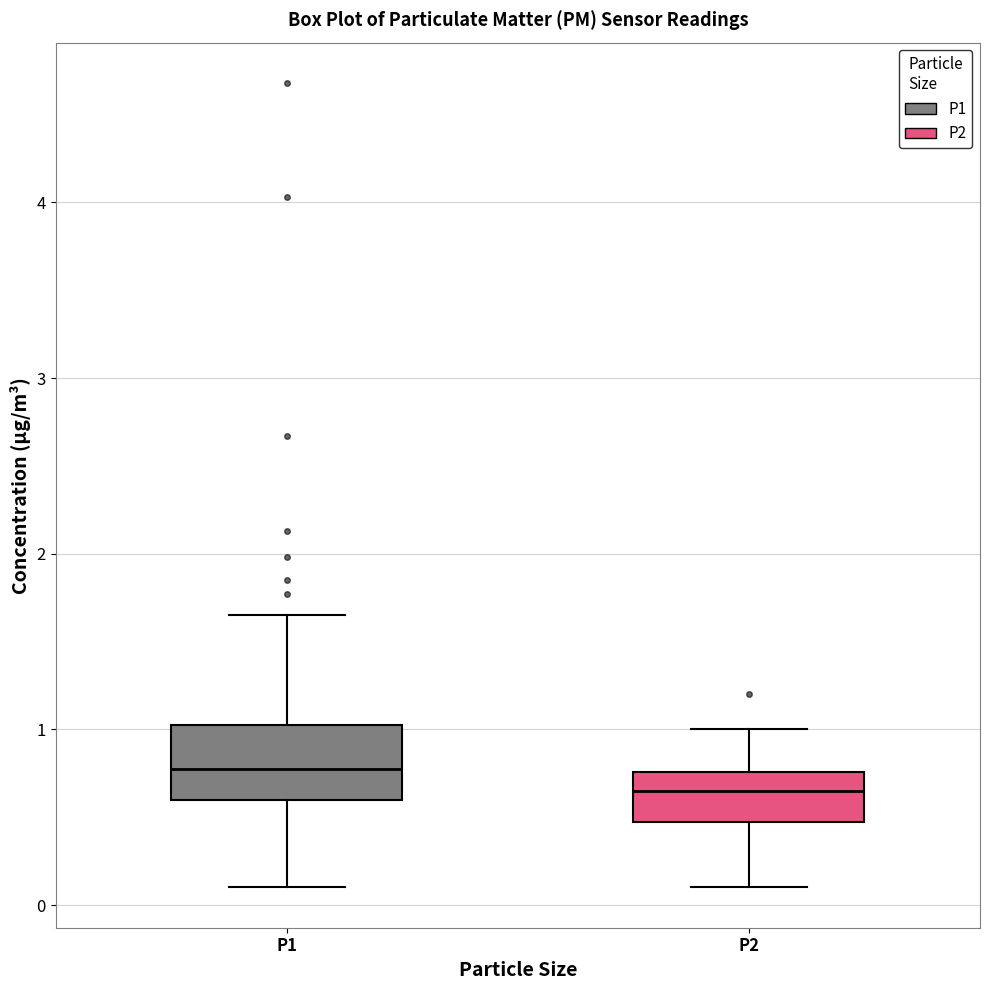

Reading left to right, read every box against the y-axis: the position of its median line, the range the box covers, and the ends of its whiskers. The values are not printed on the chart, so give them approximately, as read against the axis.

P1: median 0.8, box 0.6 to 1.0, whiskers 0.1 to 1.7
P2: median 0.7, box 0.5 to 0.8, whiskers 0.1 to 1.0